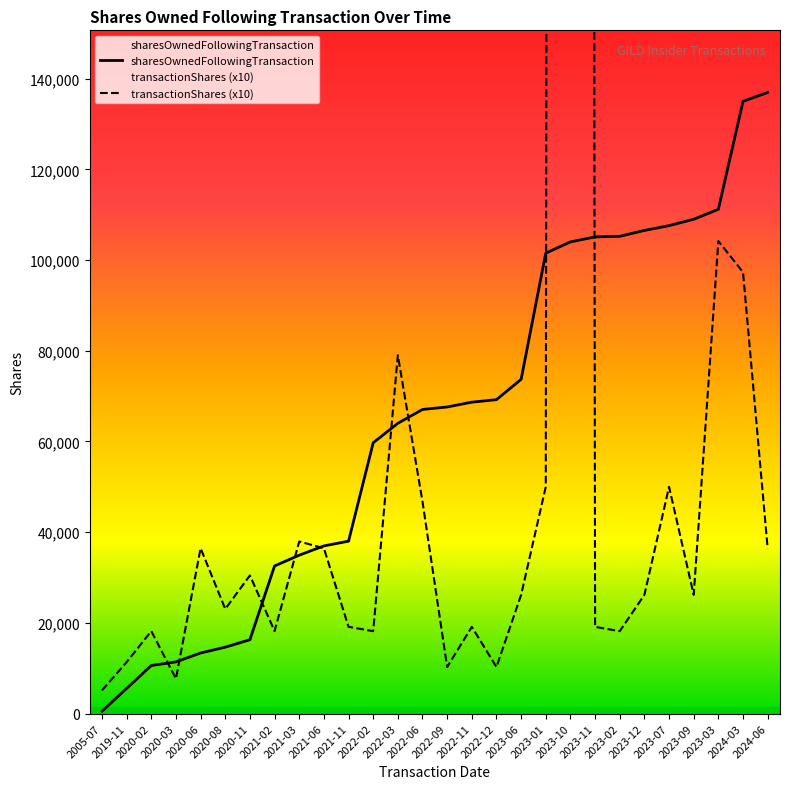

Is this an area chart (filled region under the line)?

No